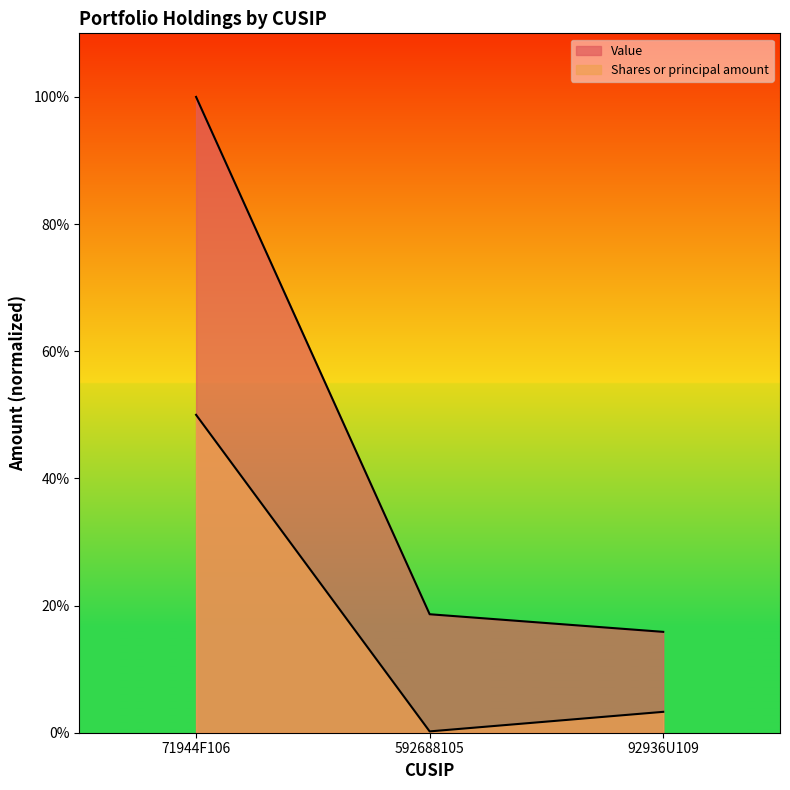

Count the number of data series in this chart.

2